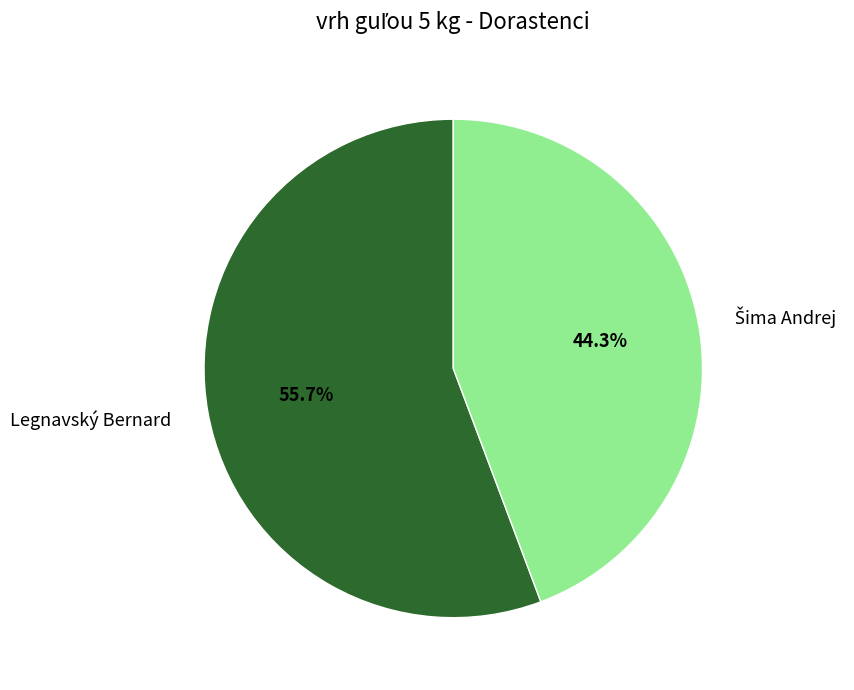

Which category accounts for the majority?

Legnavský Bernard